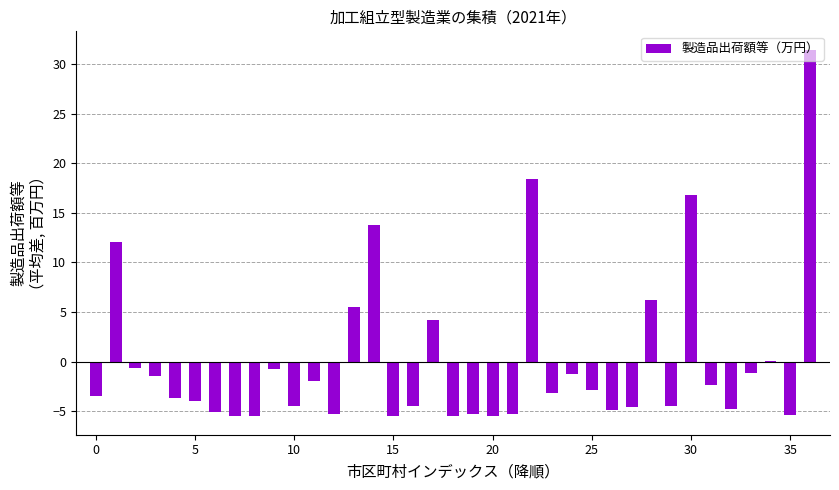

Are the bars horizontal?

No